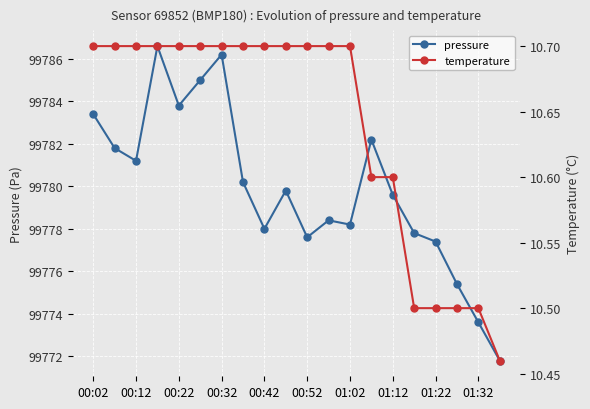

What is the difference between the second highest and second lowest values in the temperature series?

0.2